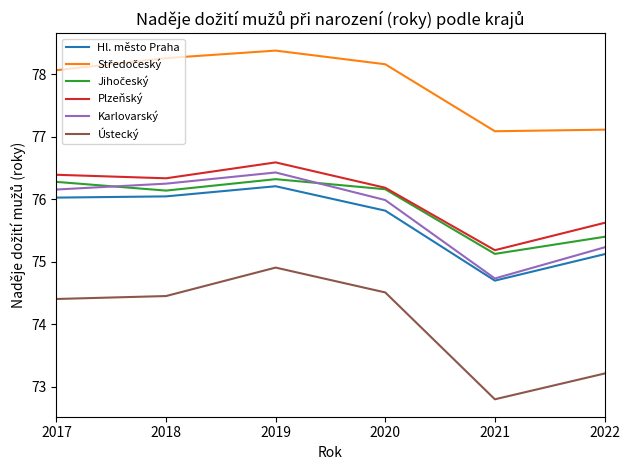

How many categories are shown in the chart?

6